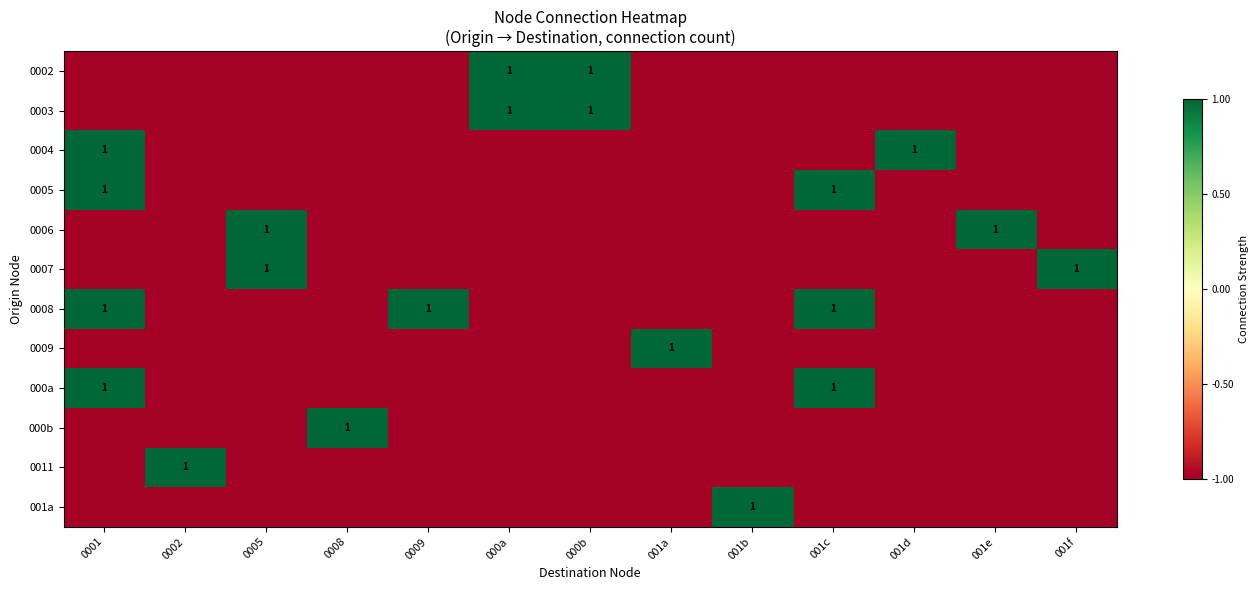

Which series has the largest range (max minus min)?

0002